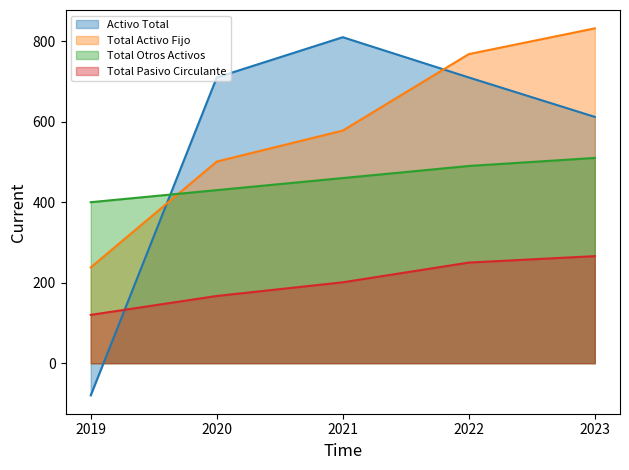

The Total Pasivo Circulante series shows 355 at 2023. True or false?

False